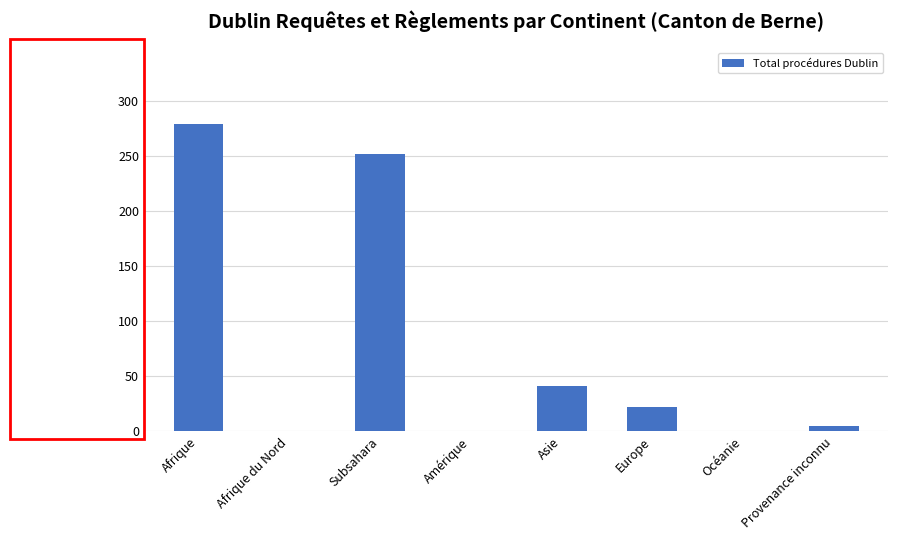

Read the value at Subsahara, to the nearest 50.

250